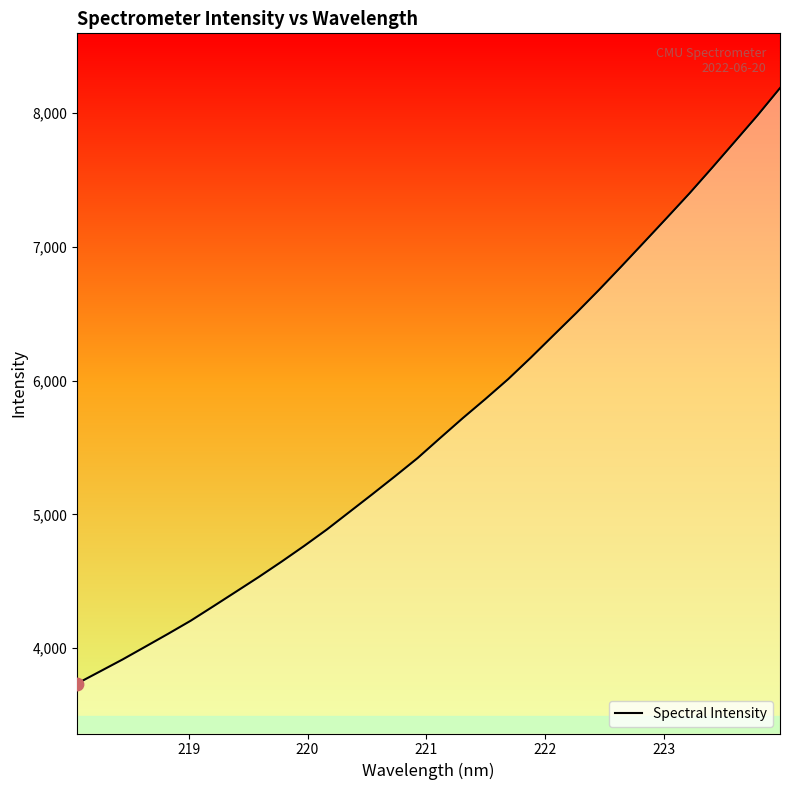

What is the difference between the maximum and minimum values?

4451.8